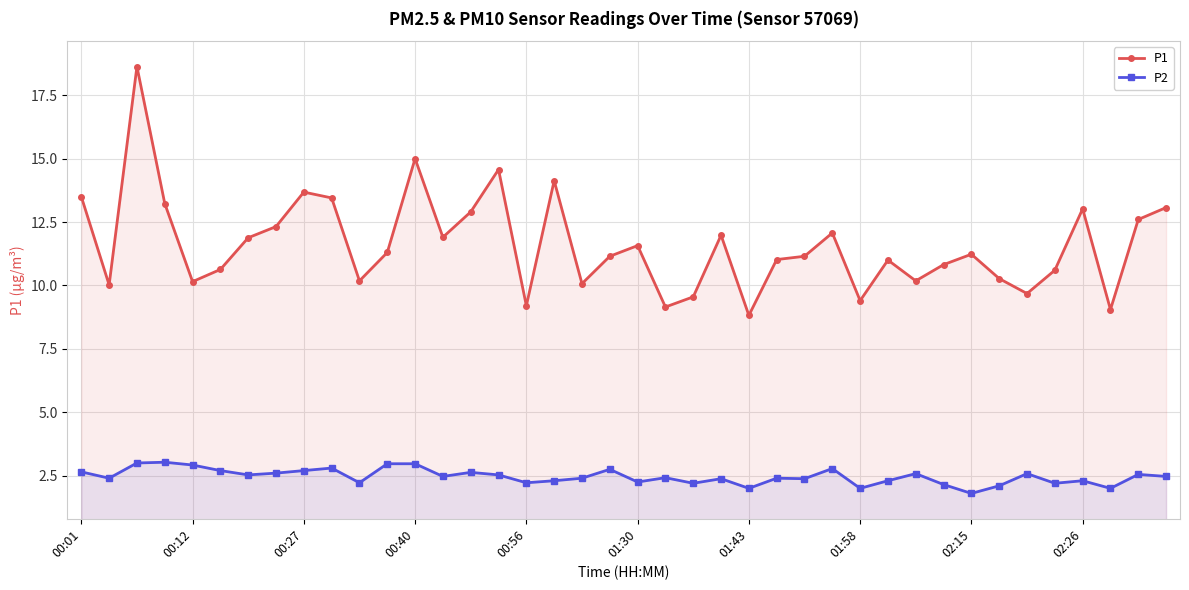

What is the minimum value shown in the chart?

1.8